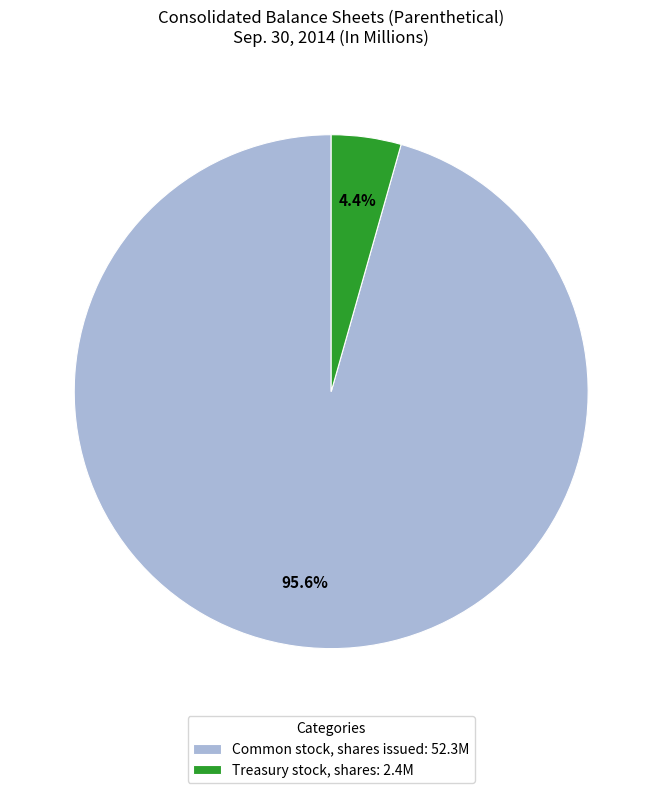

What is the total percentage of Treasury stock, shares: 2.4M and Common stock, shares issued: 52.3M?

100.0%